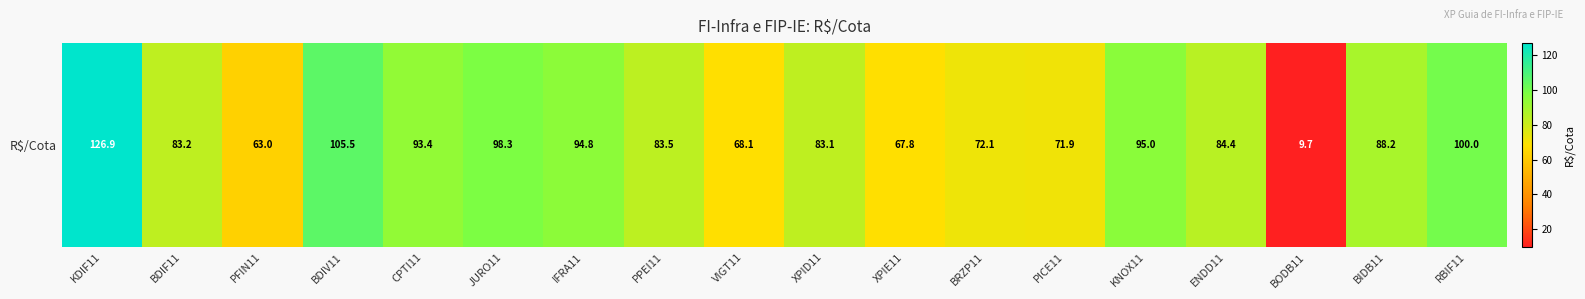

Reading right to left, what are all the values shown in this chart?

RBIF11=100.0	BIDB11=88.2	BODB11=9.7	ENDD11=84.4	KNOX11=95.0	PICE11=71.9	BRZP11=72.1	XPIE11=67.8	XPID11=83.1	VIGT11=68.1	PPEI11=83.5	IFRA11=94.8	JURO11=98.3	CPTI11=93.4	BDIV11=105.5	PFIN11=63.0	BDIF11=83.2	KDIF11=126.9